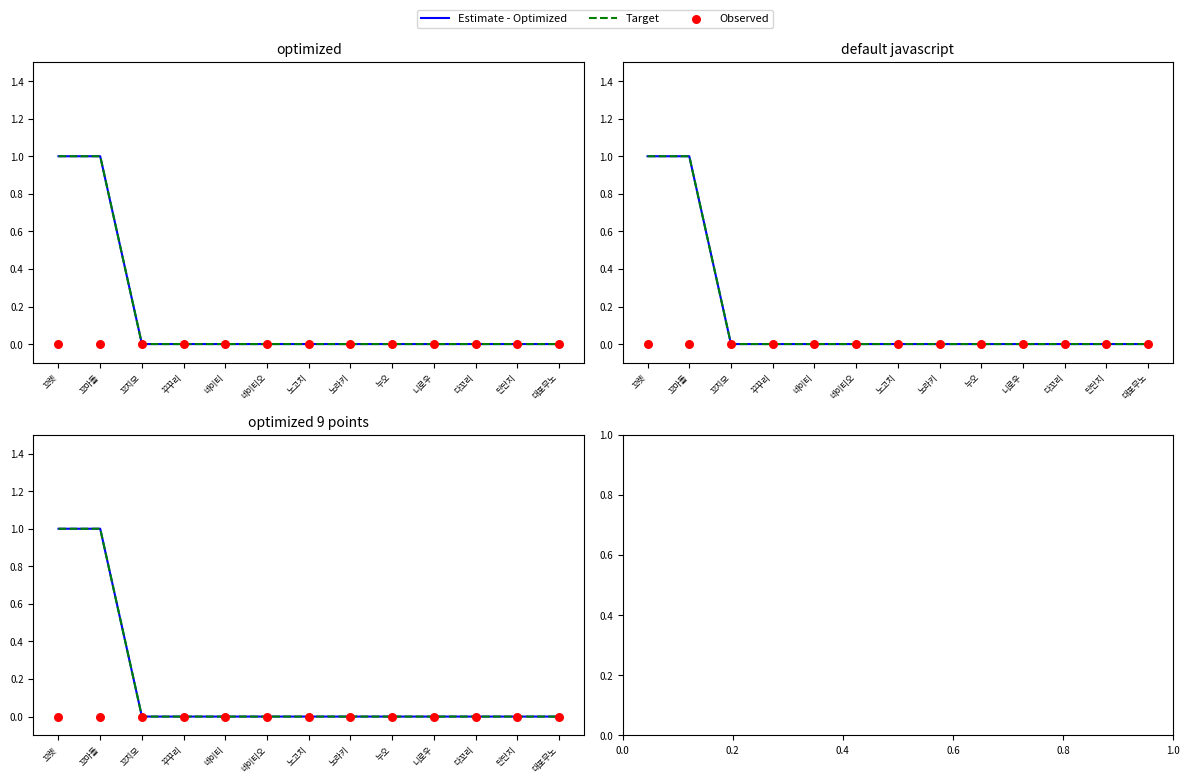

What are all the series names shown in the legend?

Estimate - Optimized, Target, Observed